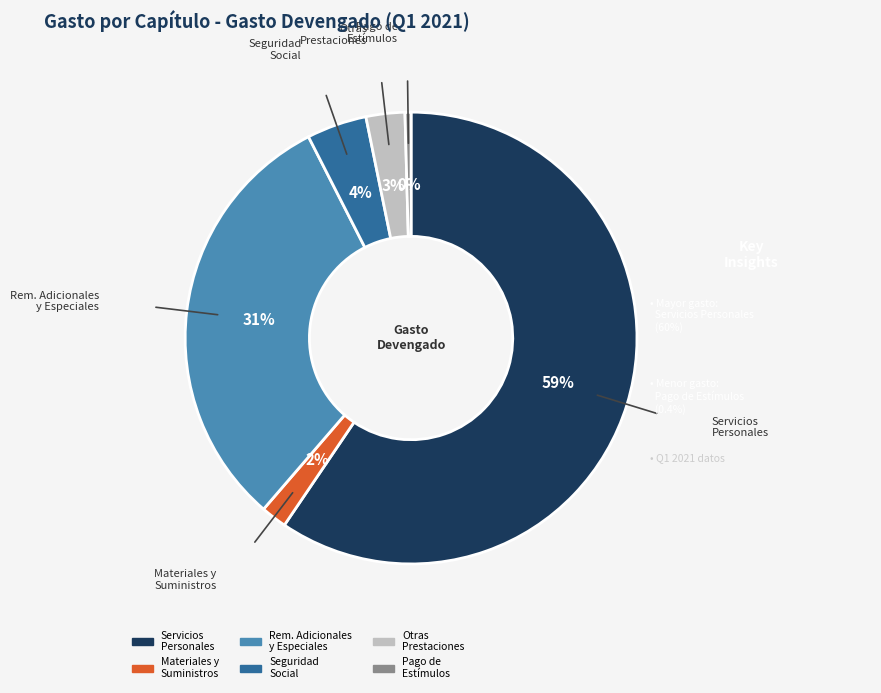

Is there a majority slice in this chart?

Yes